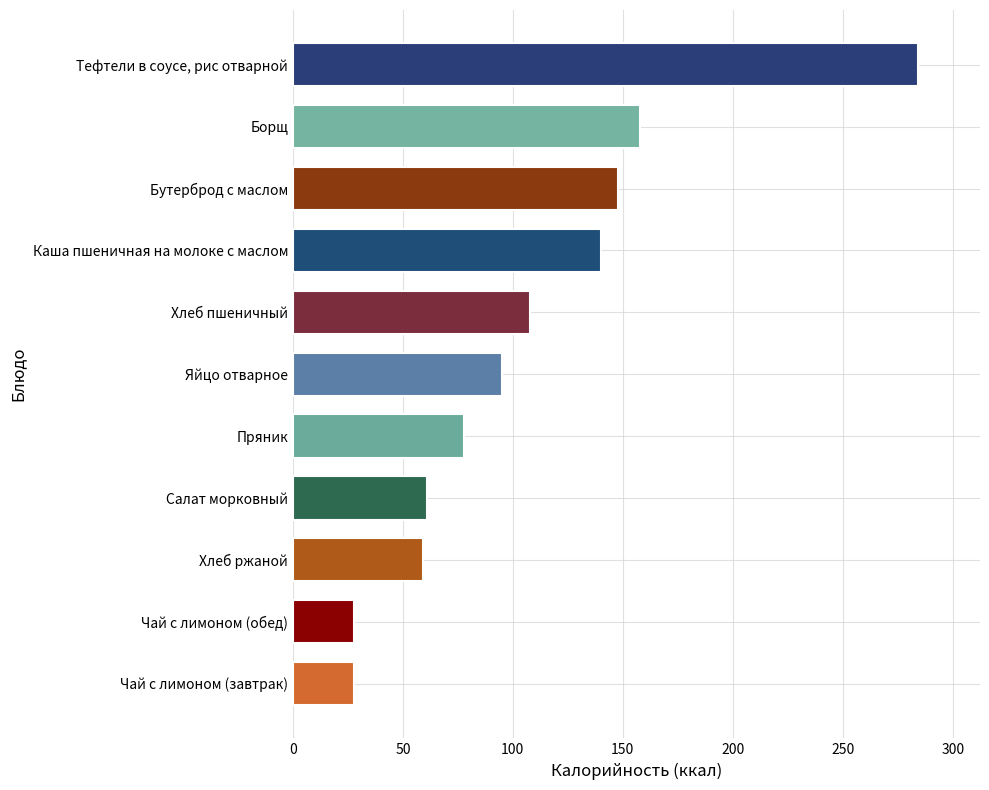

What is the greatest value displayed?

284